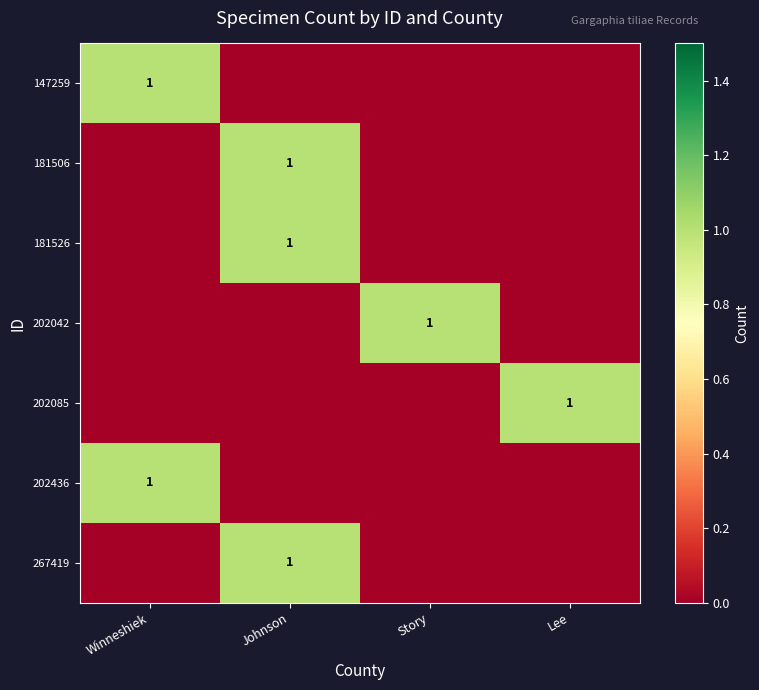

What is the total value across all series at Story?

1